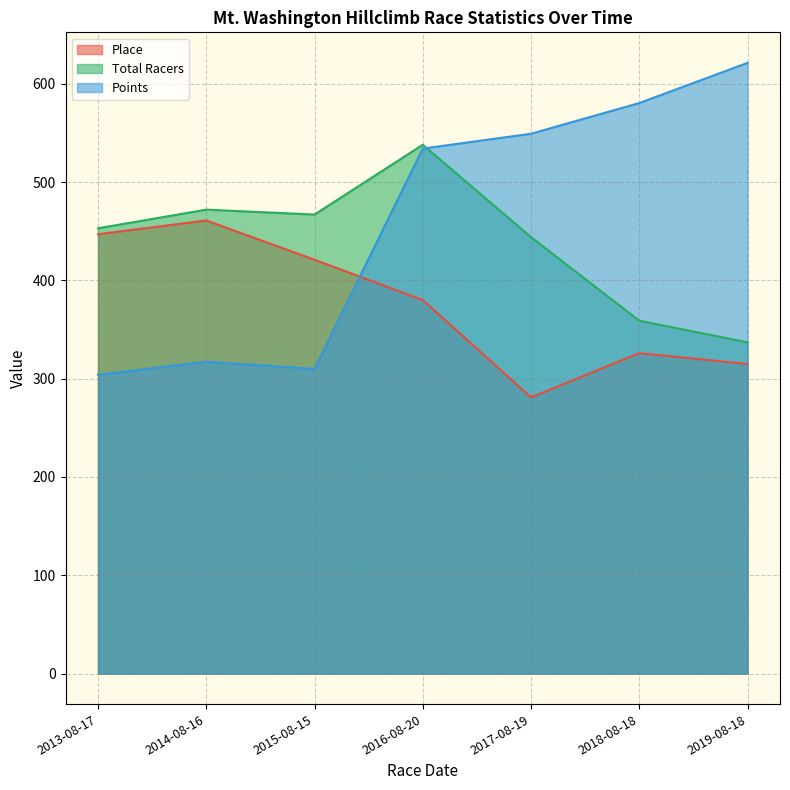

In Total Racers, how many points are lower than both neighbors (excluding endpoints)?

1